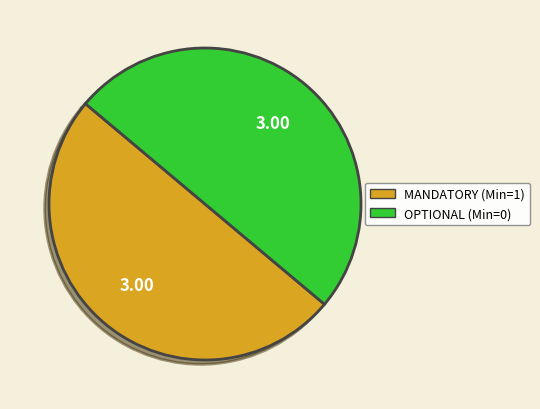

Count the number of slices in the pie.

2